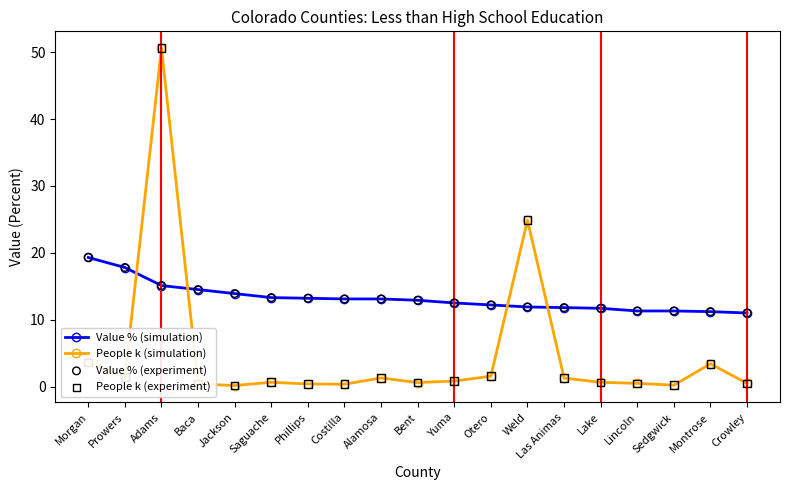

What is the label of the 7th point from the left?

Phillips